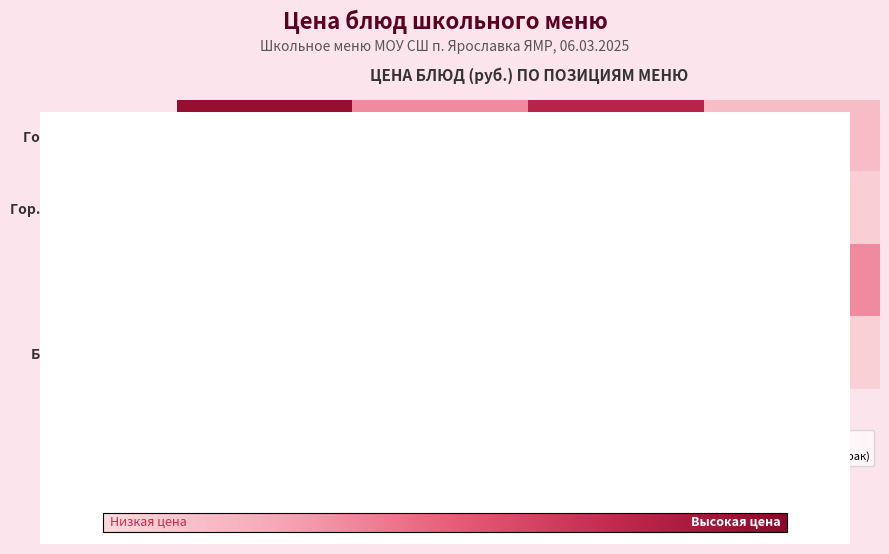

What is the spread (max minus min) of values at Гуляш?

44.1